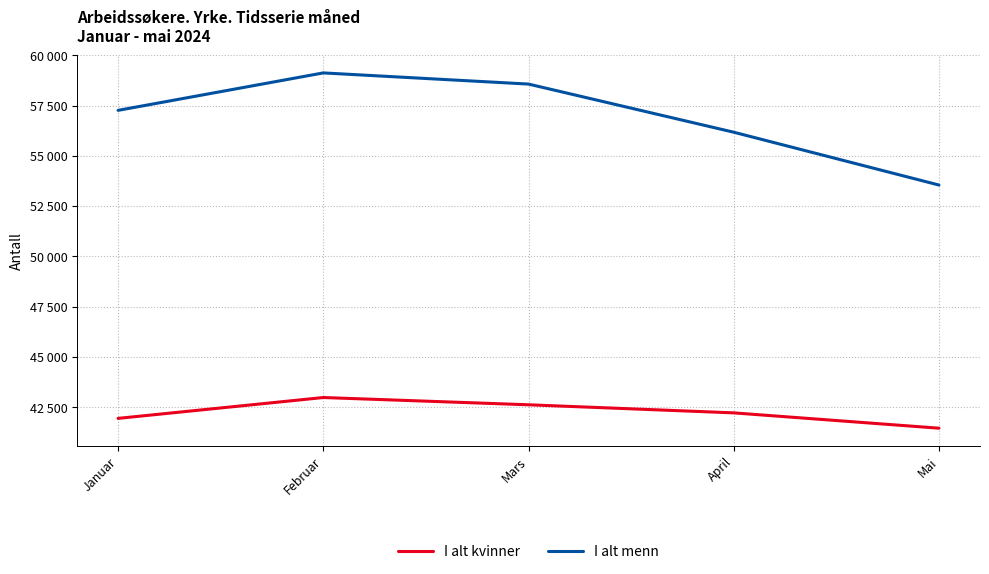

True or false: I alt menn has a value of 13937 at Mars.

False